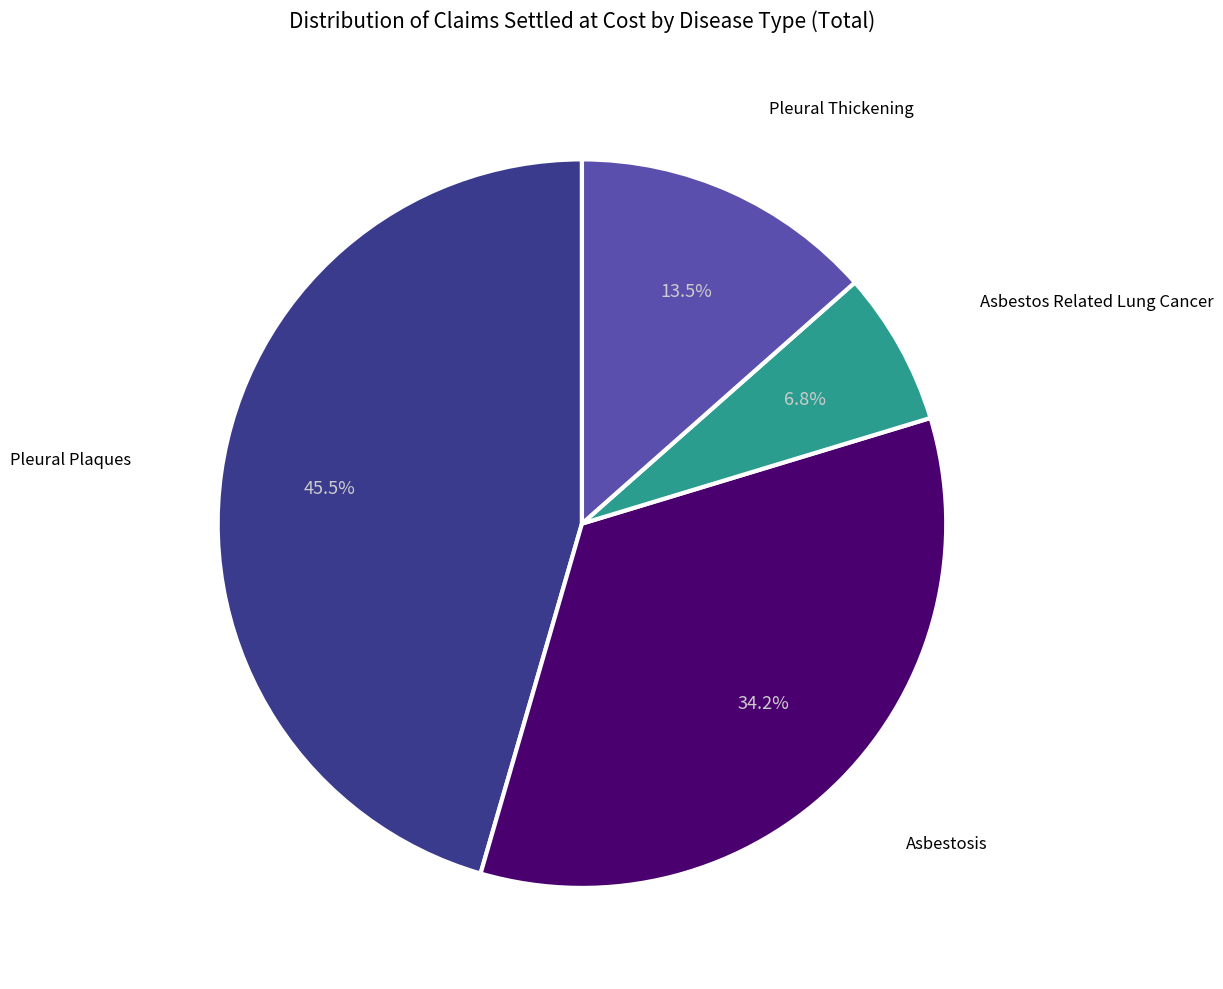

Is there any slice that represents more than half of the pie?

No